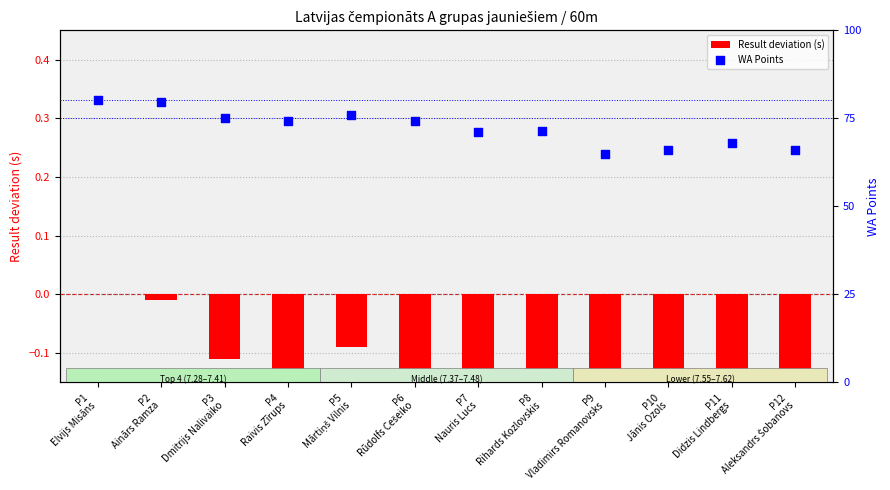

What are all the series names shown in the legend?

Result deviation (s), WA Points